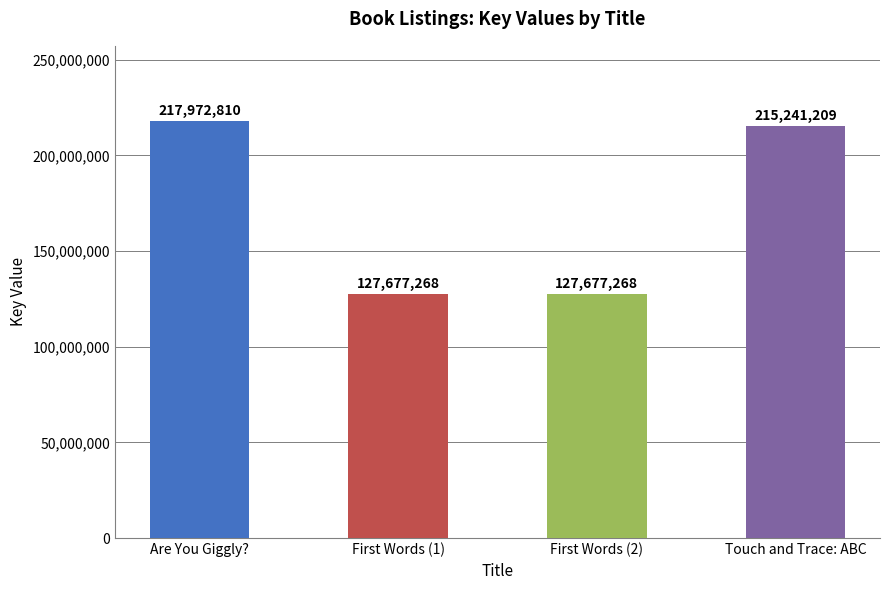

What value does the data have at First Words (2)?

127677268